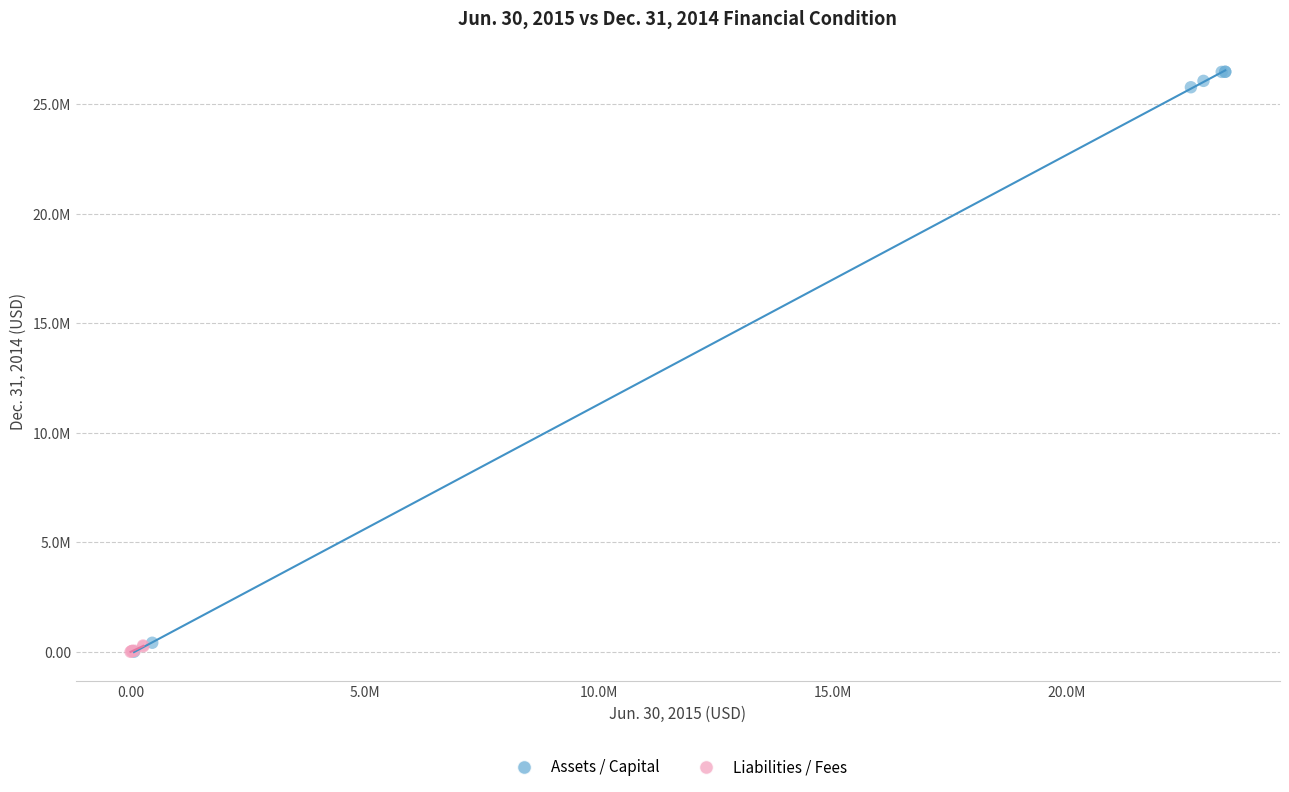

Which series has the largest Y range (max minus min)?

Assets / Capital